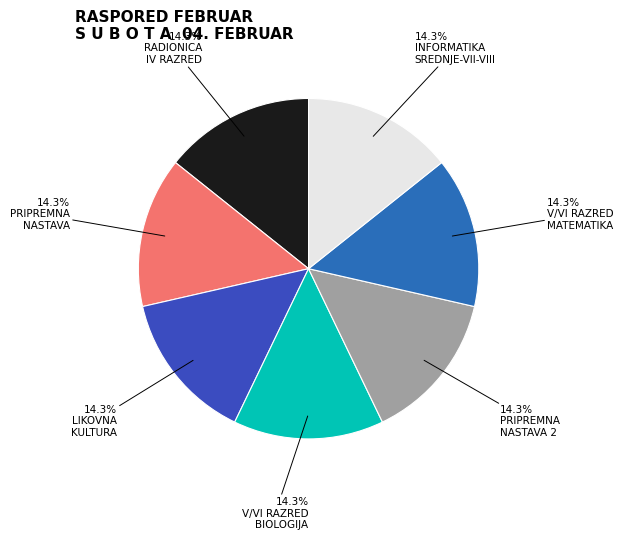

Which category has the biggest portion of the pie?

RADIONICA IV RAZRED